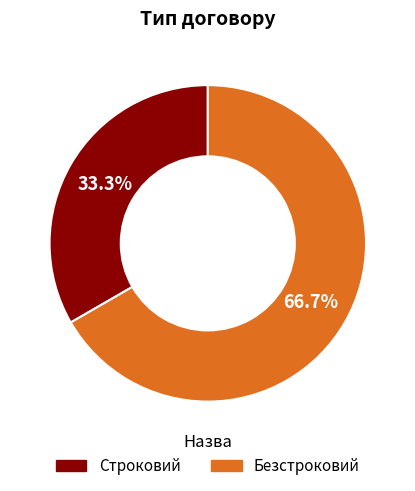

What is the smallest slice in the pie chart?

Строковий